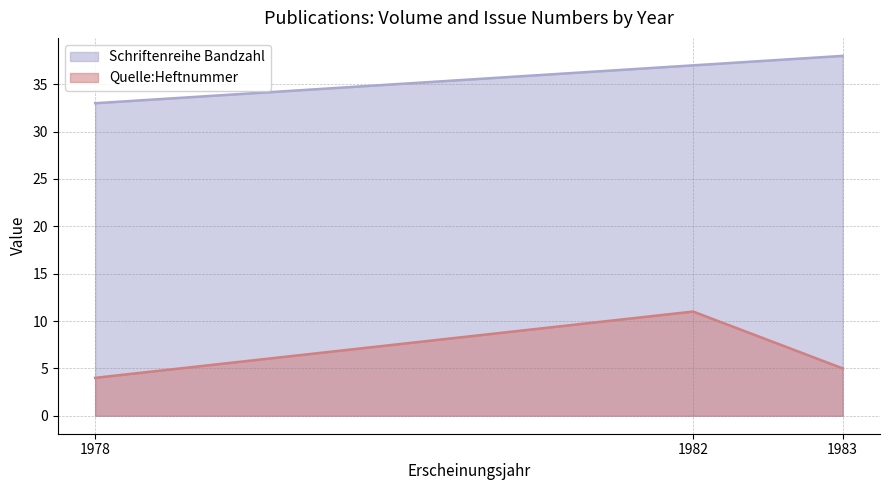

Rank the series at 1978 from lowest to highest value.

Quelle:Heftnummer, Schriftenreihe Bandzahl